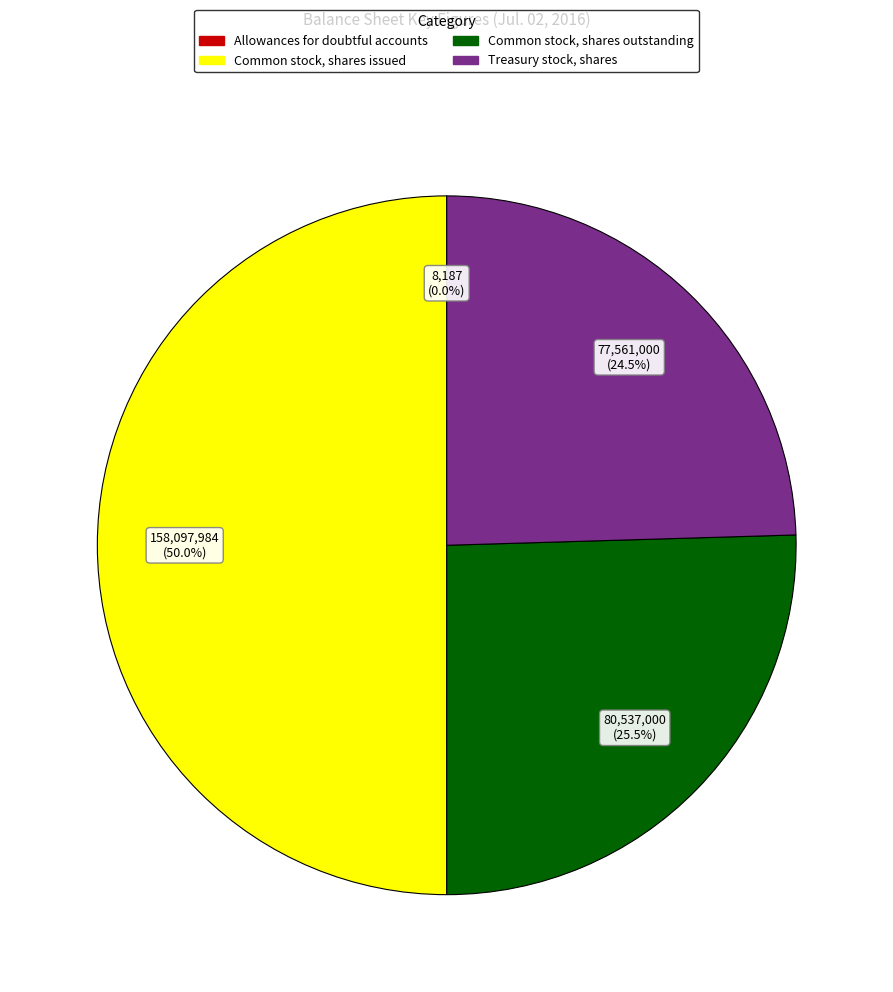

What is the largest slice in the pie chart?

Common stock, shares issued